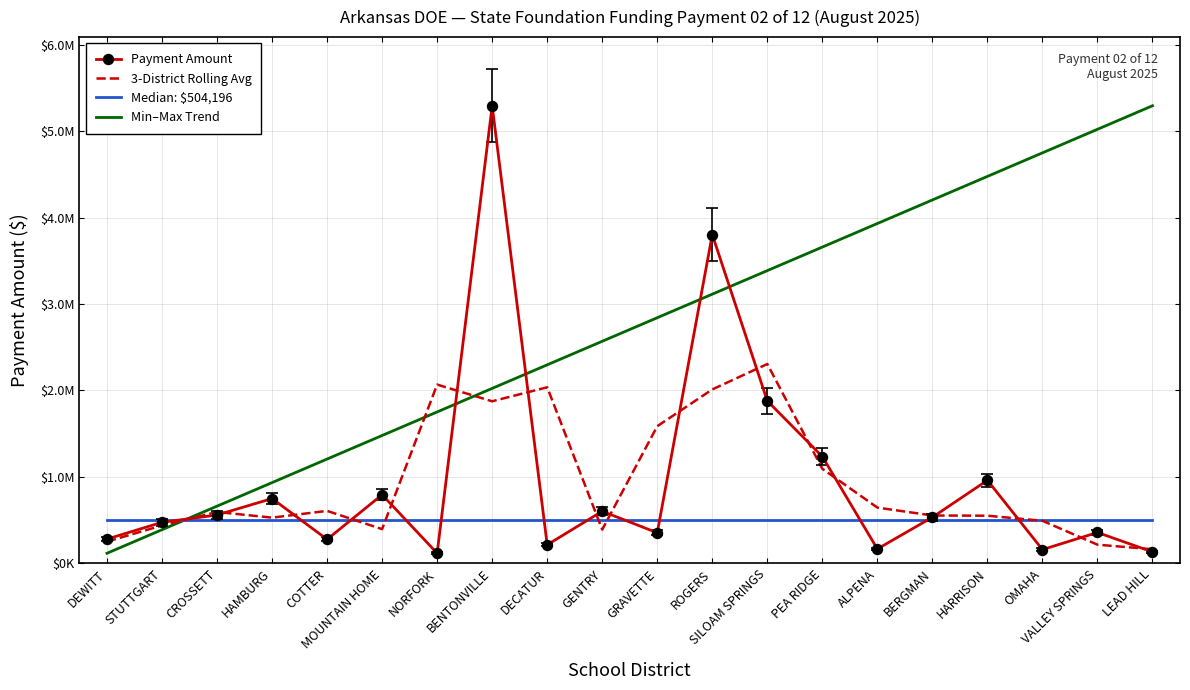

What is the sum of the Min–Max Trend values at STUTTGART and HARRISON?

4864841.0